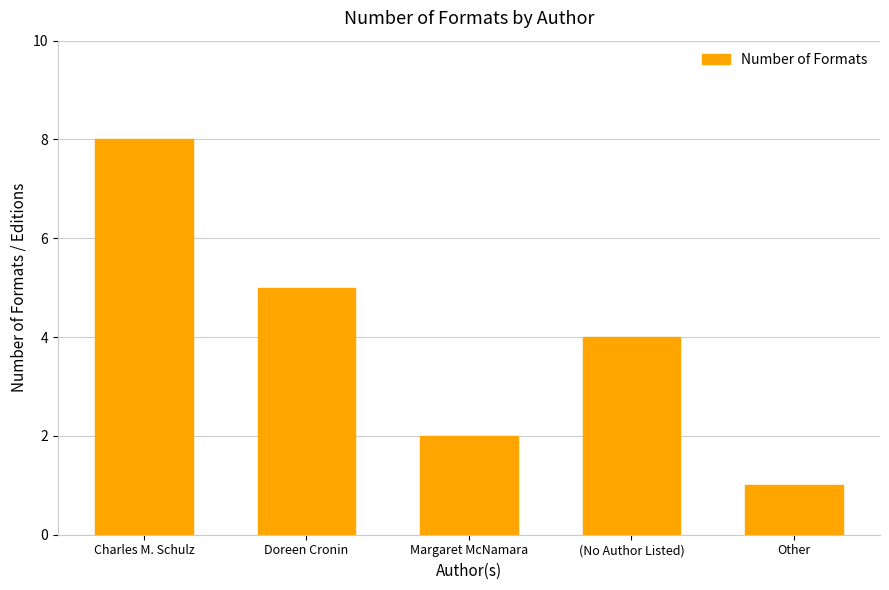

Reading right to left, what are all the values shown in this chart?

1	4	2	5	8